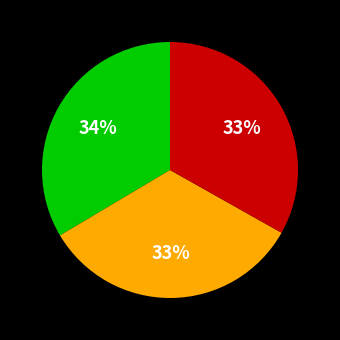

To the nearest percent, what is the average slice percentage?

33%